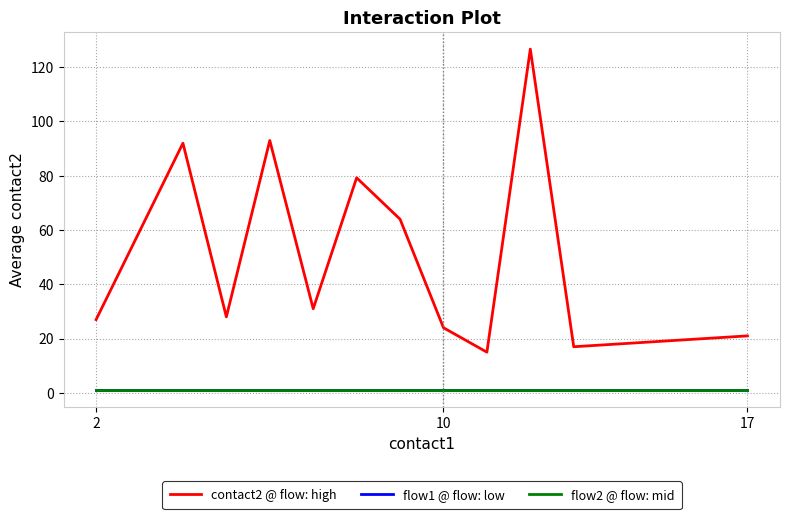

How many lines are shown in the chart?

3